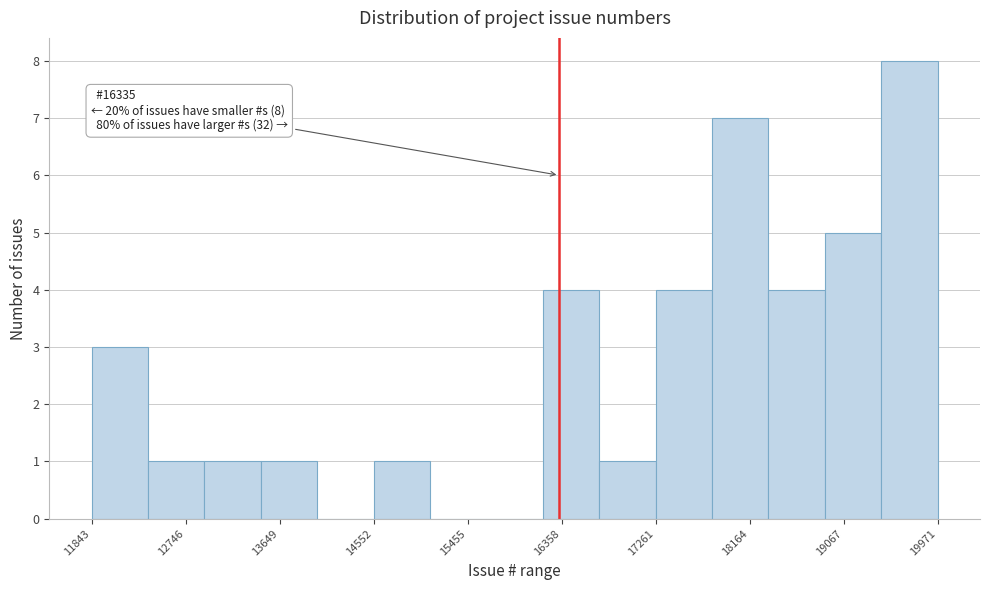

Over which range of the x-axis is the bar tallest?

19400 to 20000